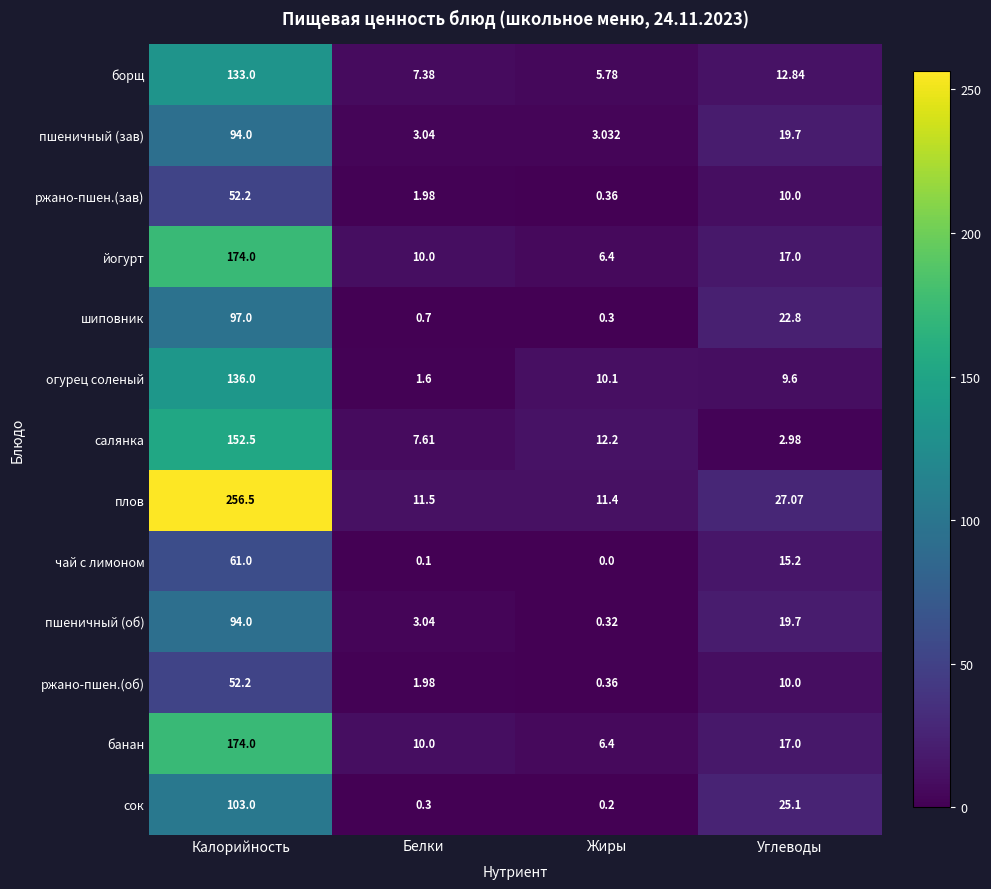

Which series has the widest spread of values?

плов